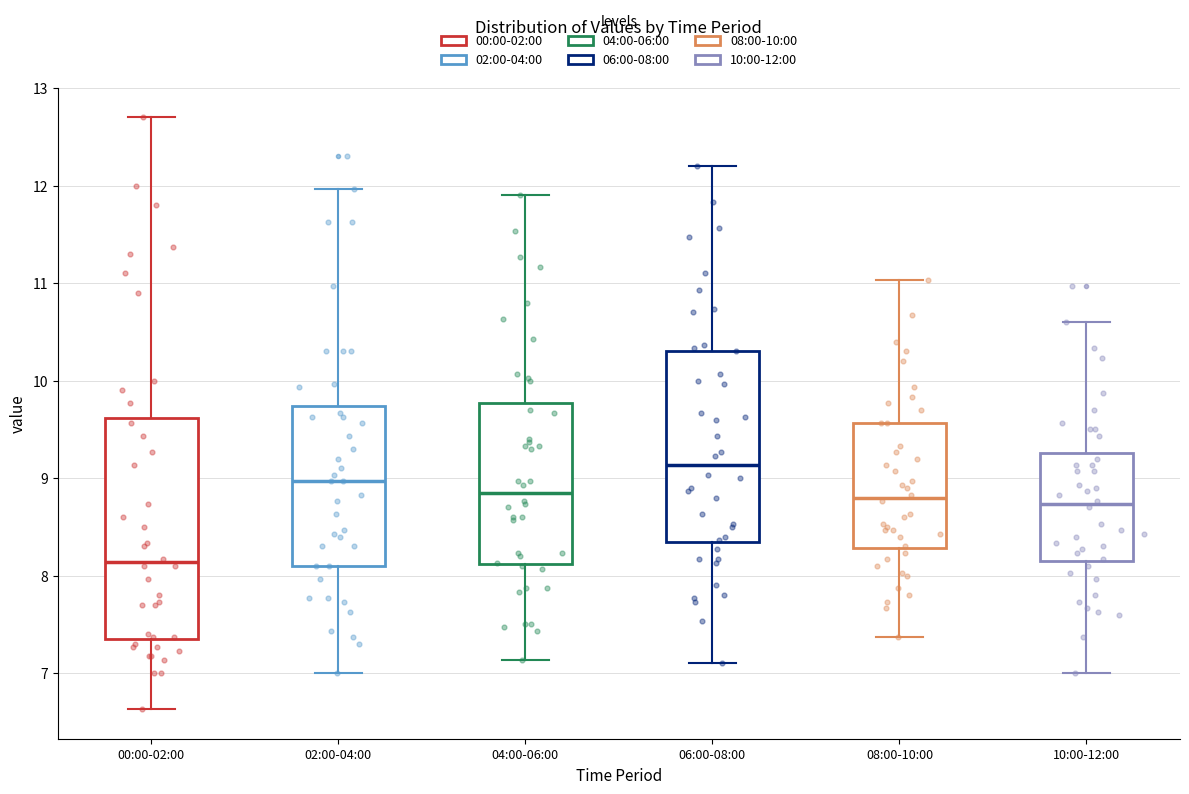

Which box's median line is the highest?

06:00-08:00